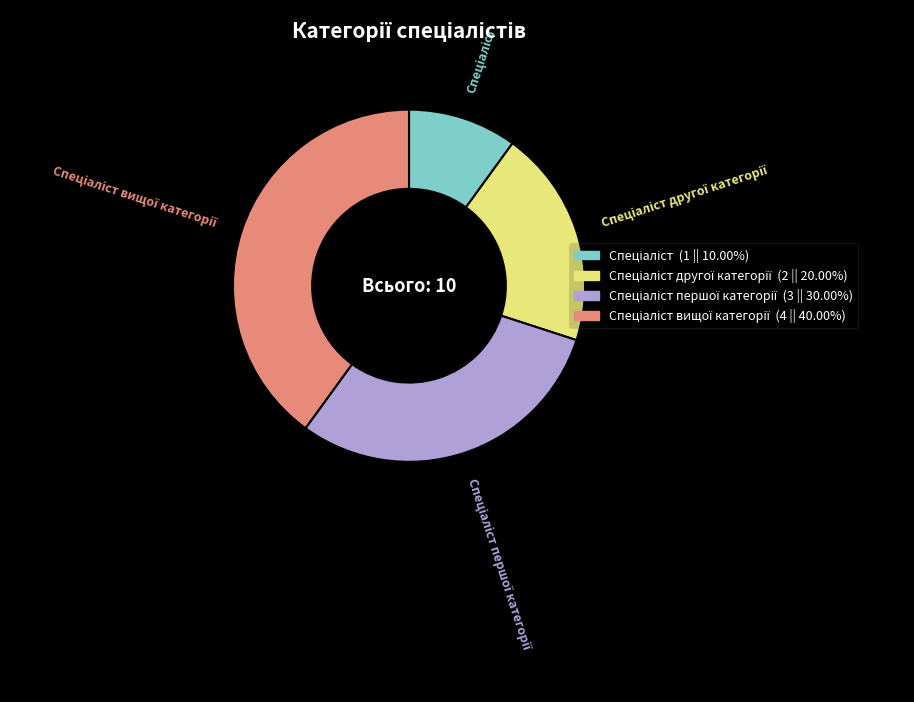

Is there a majority slice in this chart?

No